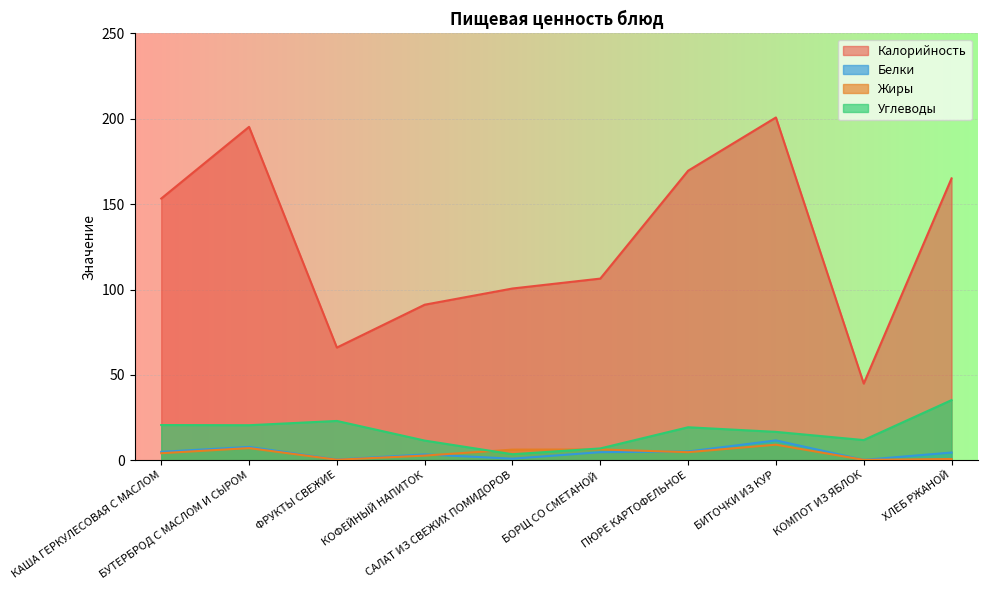

What value does the Калорийность series have at БИТОЧКИ ИЗ КУР?

200.8